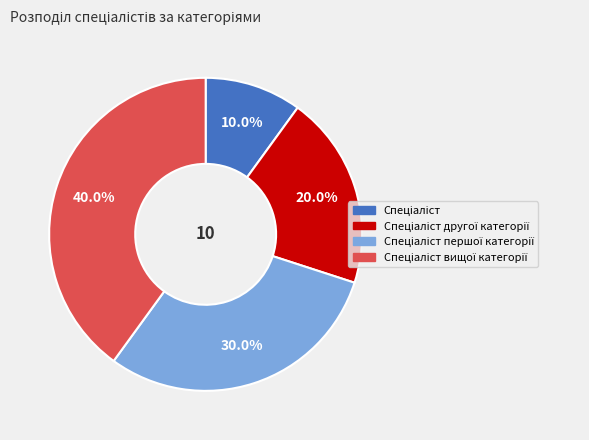

Is there a majority slice in this chart?

No